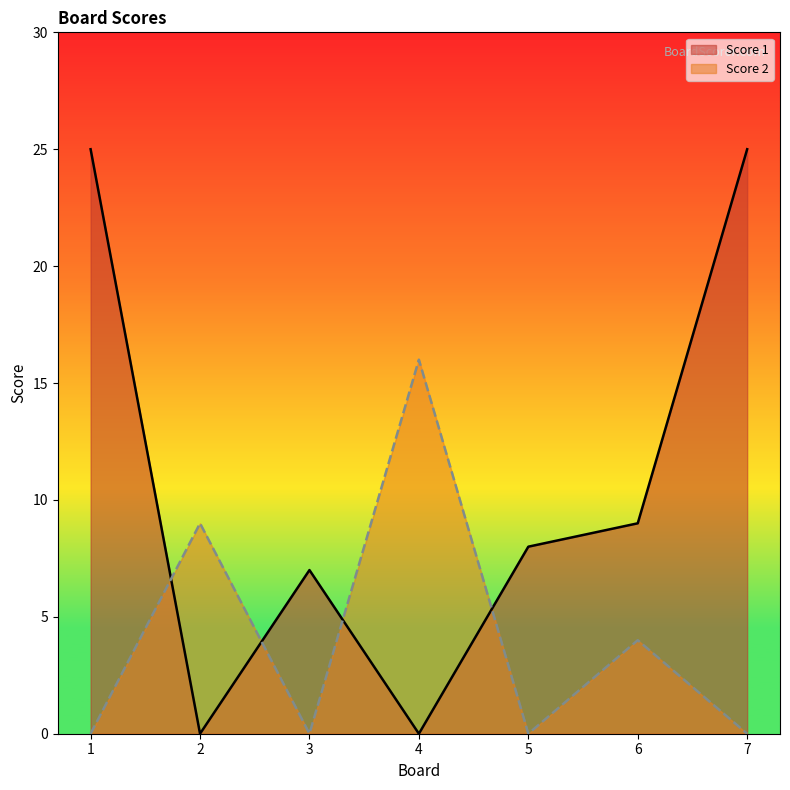

How many lines are shown in the chart?

2